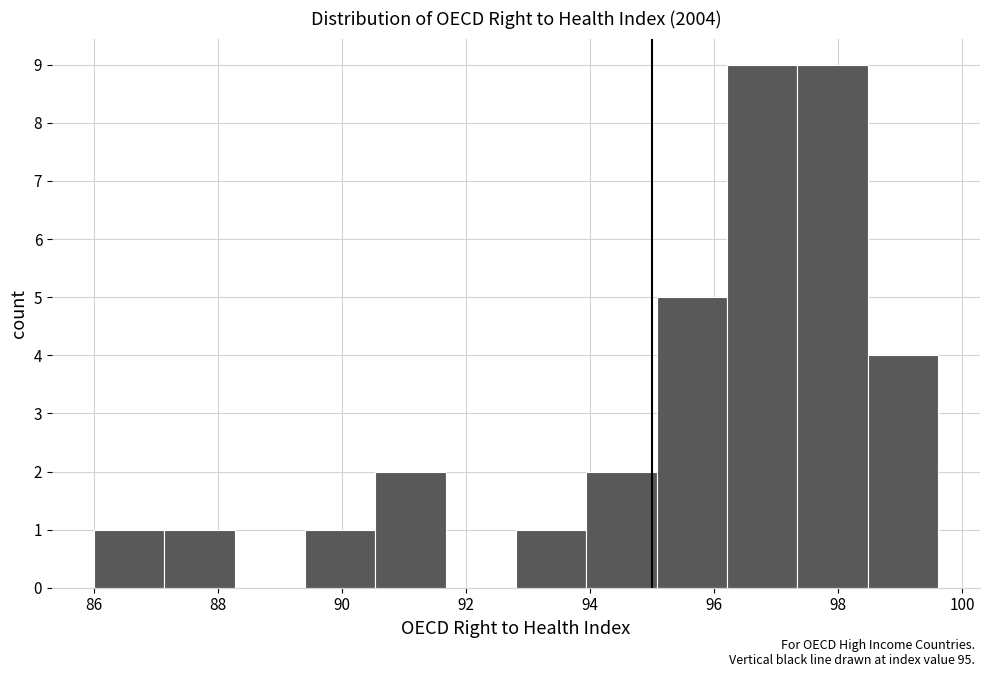

Reading left to right, list every bar in this chart as the range it spans on the x-axis followed by its height. Neither the bar edges nor the heights are printed on the chart, so give them approximately, as read against the axes.

86.0 to 87.2: 1
87.2 to 88.2: 1
88.2 to 89.4: 0
89.4 to 90.6: 1
90.6 to 91.6: 2
91.6 to 92.8: 0
92.8 to 94.0: 1
94.0 to 95.0: 2
95.0 to 96.2: 5
96.2 to 97.4: 9
97.4 to 98.4: 9
98.4 to 99.6: 4